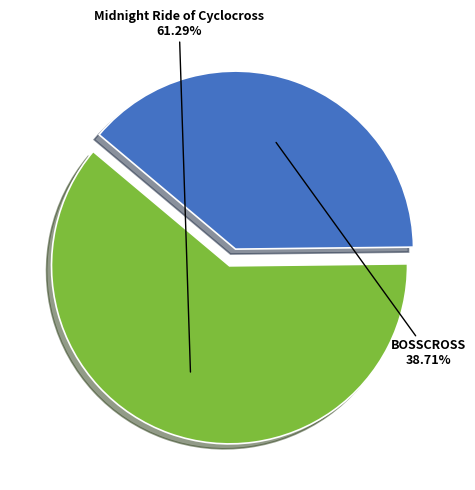

Is there a majority slice in this chart?

Yes